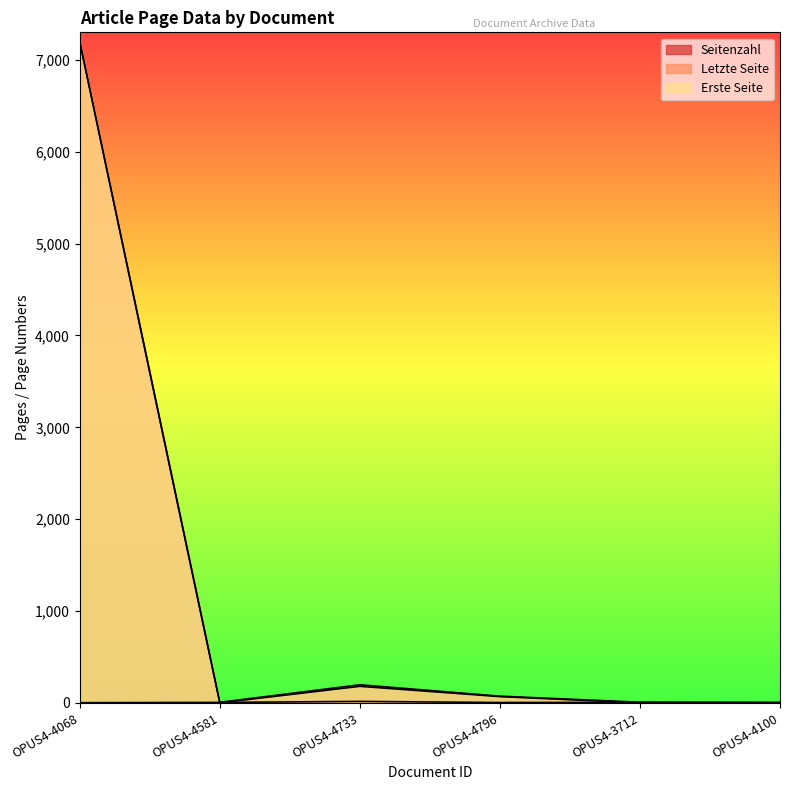

What is the sum of the Seitenzahl values at OPUS4-4100 and OPUS4-4733?

21